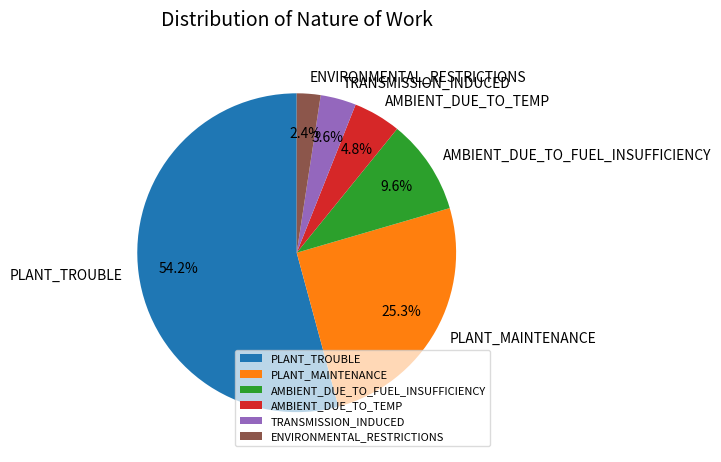

Which slice is the smallest?

ENVIRONMENTAL_RESTRICTIONS